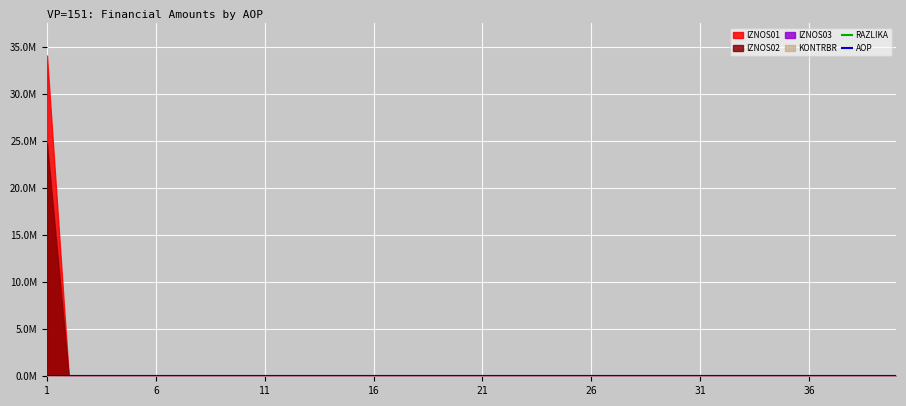

How many lines are shown in the chart?

2